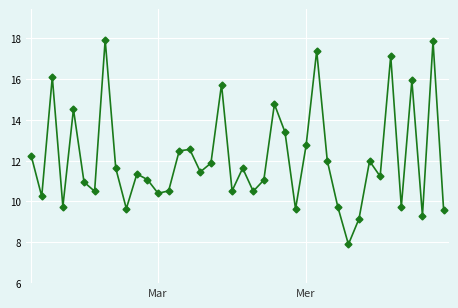

What is the average value?

12.1